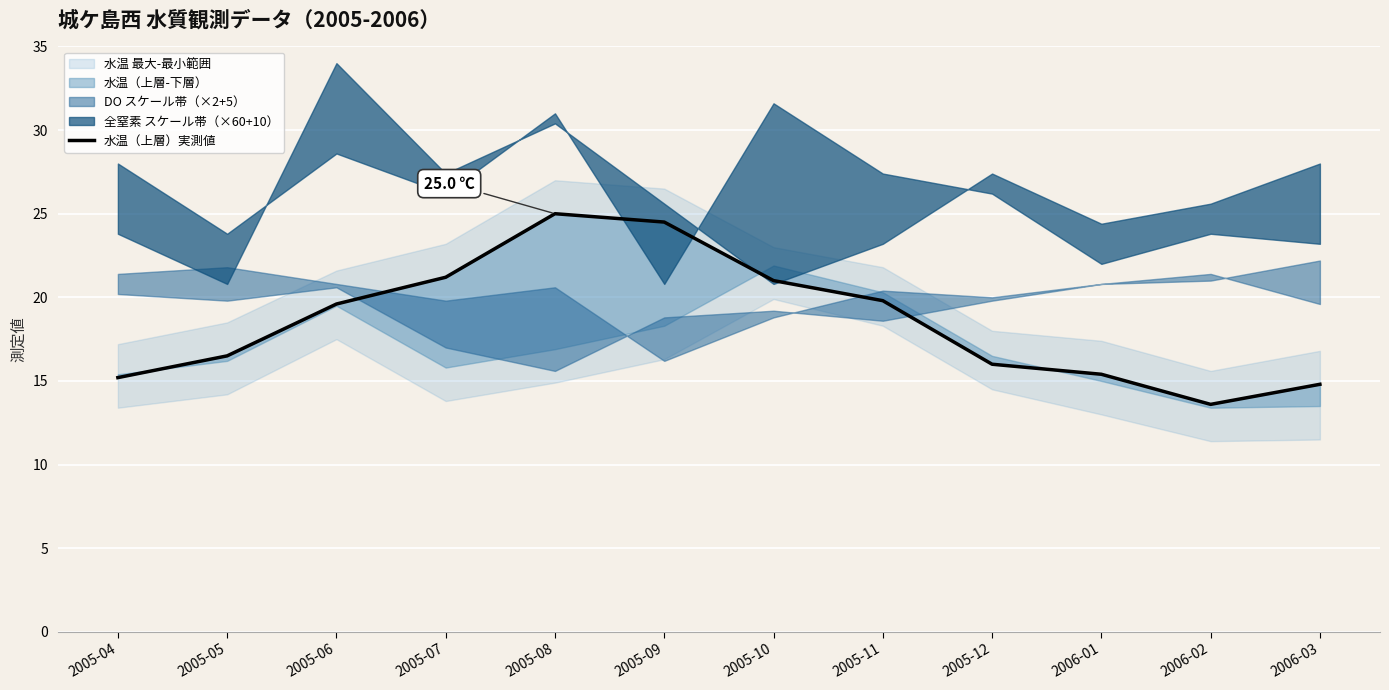

Reading left to right, what are all the values shown in this chart?

15.2	16.5	19.6	21.2	25.0	24.5	21.0	19.8	16.0	15.4	13.6	14.8